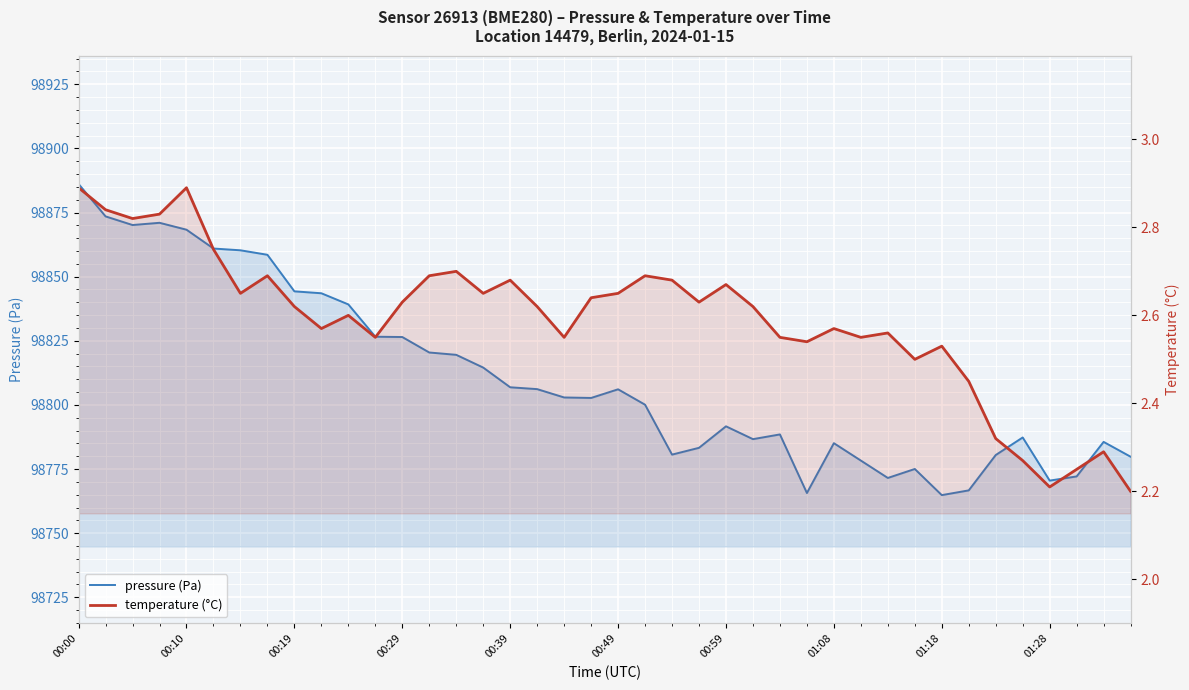

The temperature (°C) series shows 3.8 at 30. True or false?

False